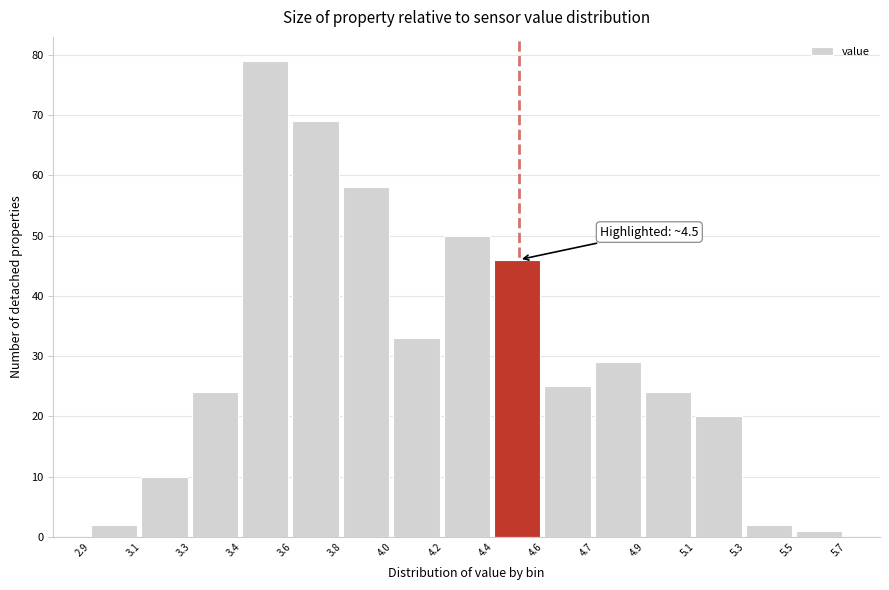

Reading right to left, extract all data points from this chart.

1	2	20	24	29	25	46	50	33	58	69	79	24	10	2